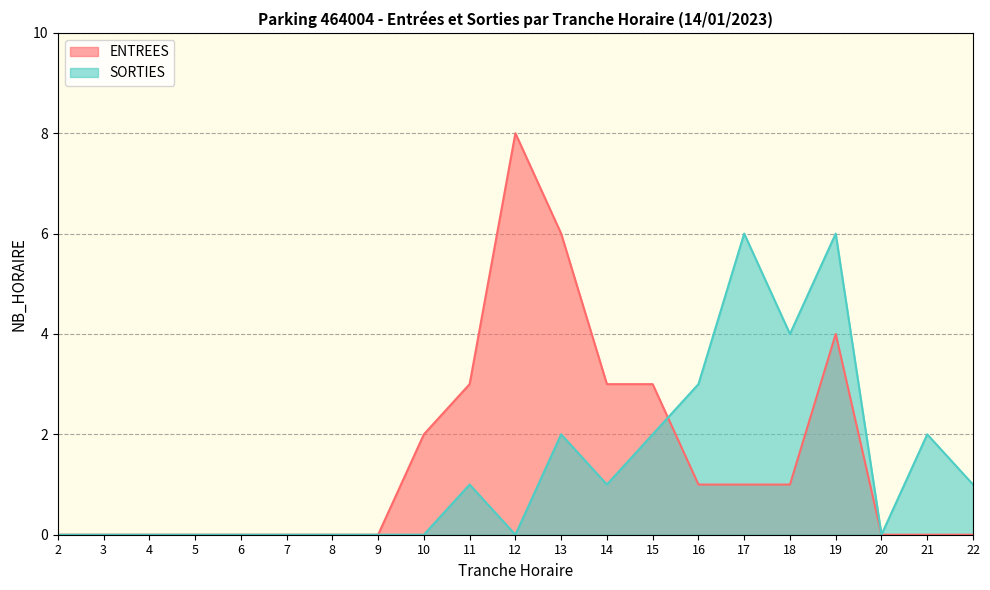

Which category has the lowest value across all series?

2